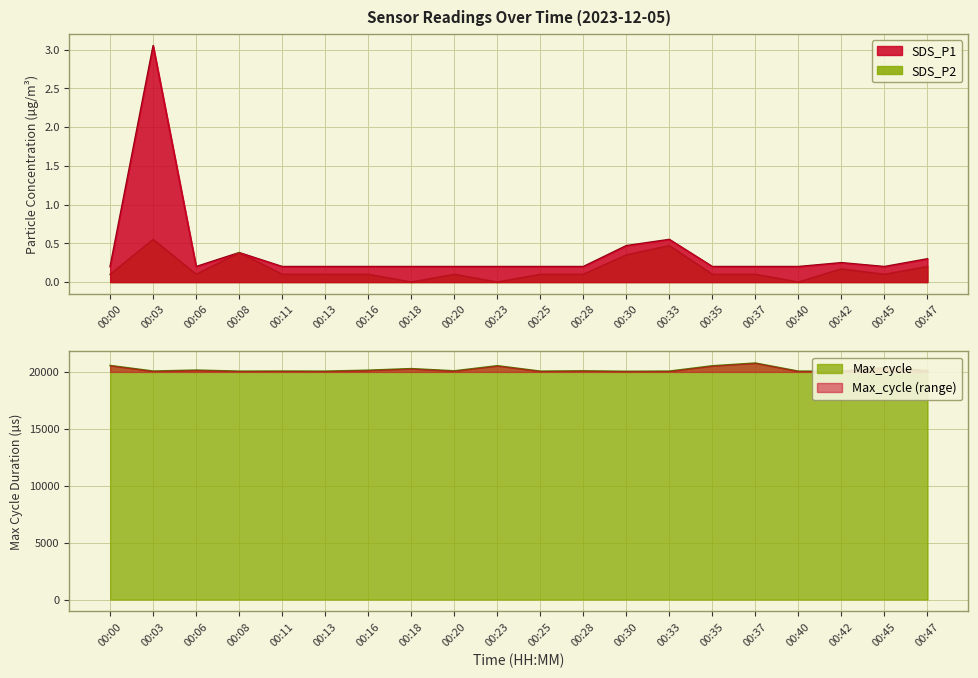

In SDS_P2, how many points are higher than both neighbors (excluding endpoints)?

5